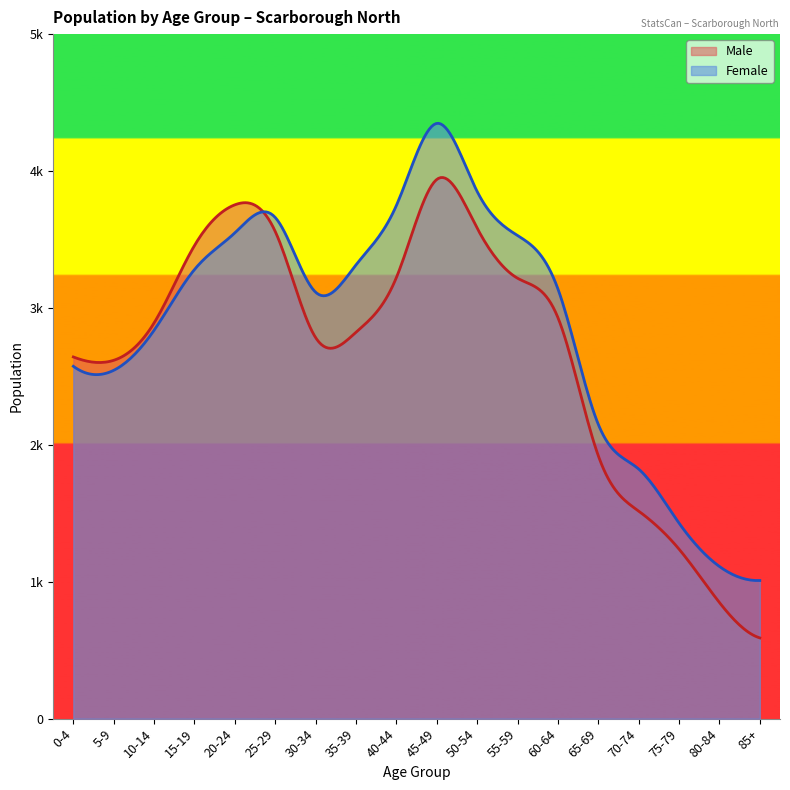

Reading left to right, what are all the values shown in this chart?

Male: 0-4=2710	5-9=2685	10-14=2965	15-19=3545	20-24=3850	25-29=3650	30-34=2855	35-39=2895	40-44=3305	45-49=4040	50-54=3675	55-59=3300	60-64=3005	65-69=1970	70-74=1555	75-79=1270	80-84=870	85+=605
Female: 0-4=2640	5-9=2610	10-14=2910	15-19=3365	20-24=3640	25-29=3755	30-34=3195	35-39=3400	40-44=3845	45-49=4460	50-54=3950	55-59=3620	60-64=3220	65-69=2205	70-74=1870	75-79=1465	80-84=1140	85+=1035